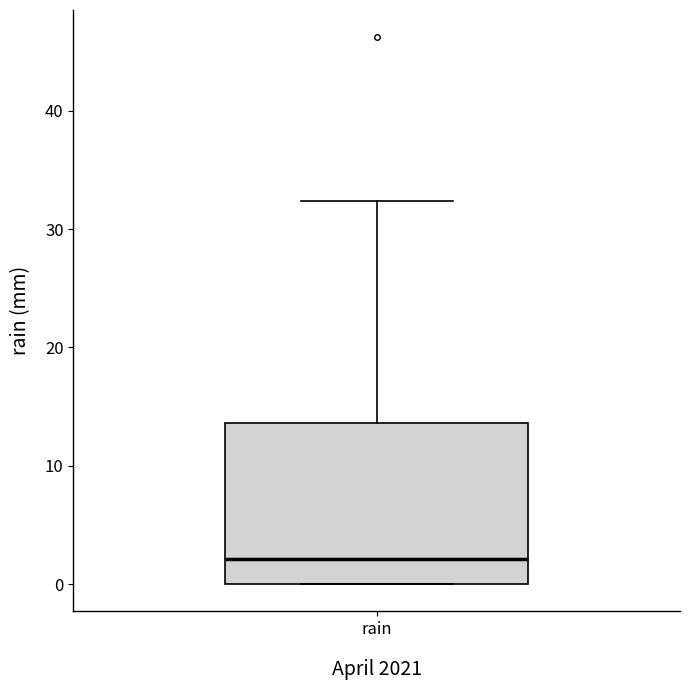

Transcribe this box plot: give where the median line is, the range the box spans, and where the two whiskers end, as read against the y-axis. The values are not printed on the chart, so give them approximately, as read against the axis.

median 2, box 0 to 14, whiskers 0 to 32